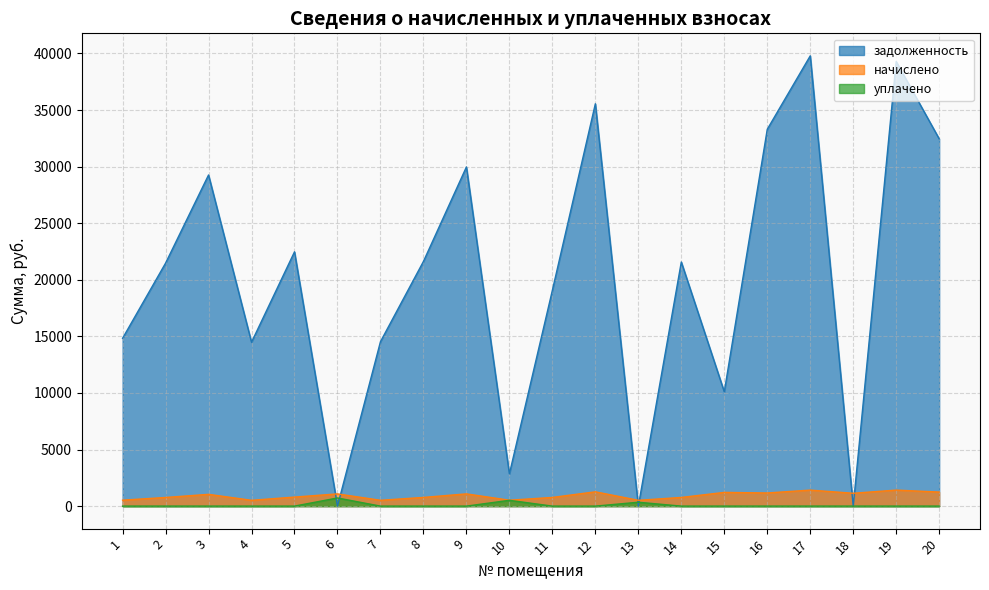

At which label does задолженность first exceed 21570?

3